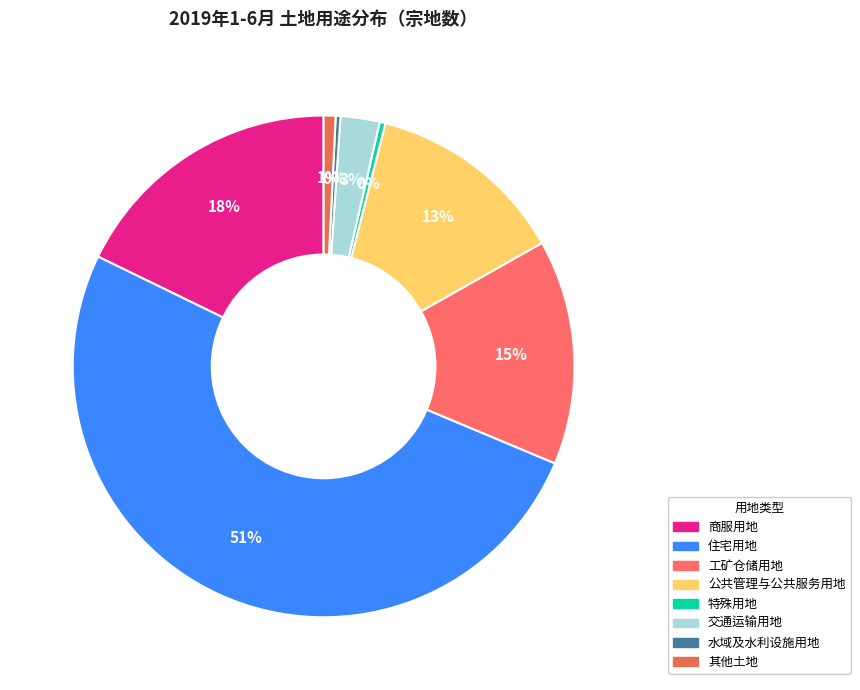

Which category accounts for the majority?

住宅用地